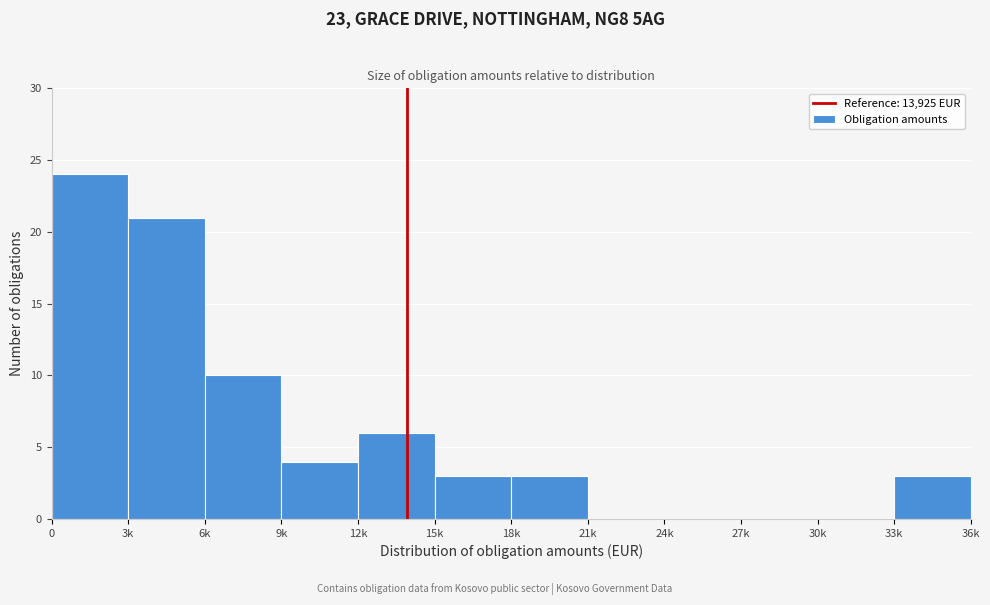

Reading left to right, what are all the values shown in this chart?

0=24	3k=21	6k=10	9k=4	12k=6	15k=3	18k=3	21k=0	24k=0	27k=0	30k=0	33k=3